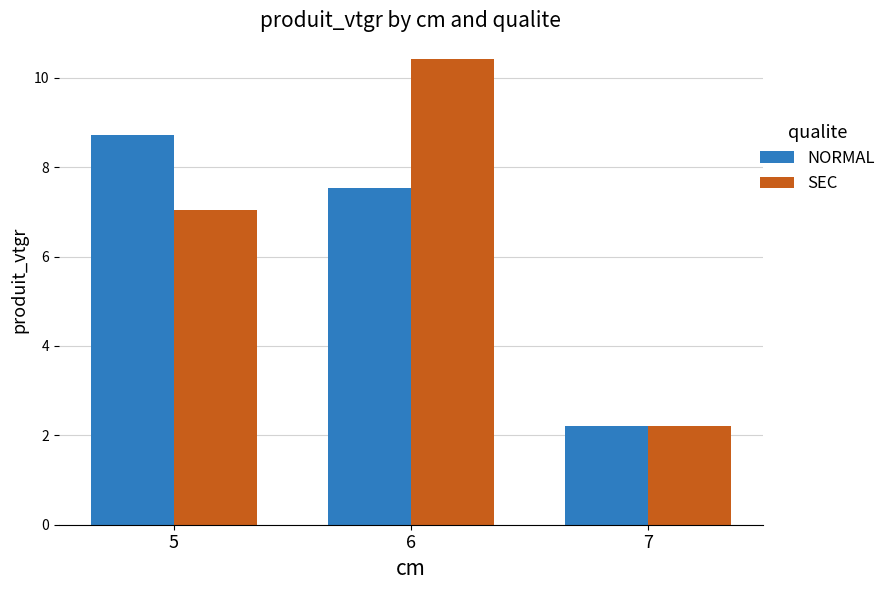

Does the chart contain any negative values?

No